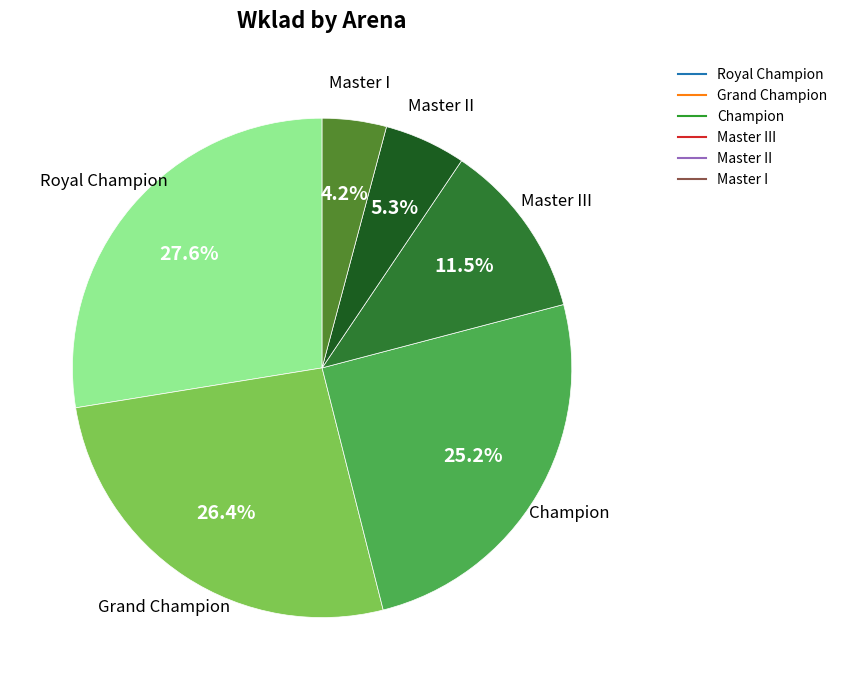

Is there a majority slice in this chart?

No